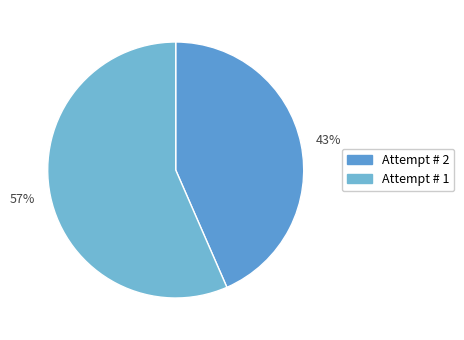

Which has a higher value, 43% or 57%?

57%